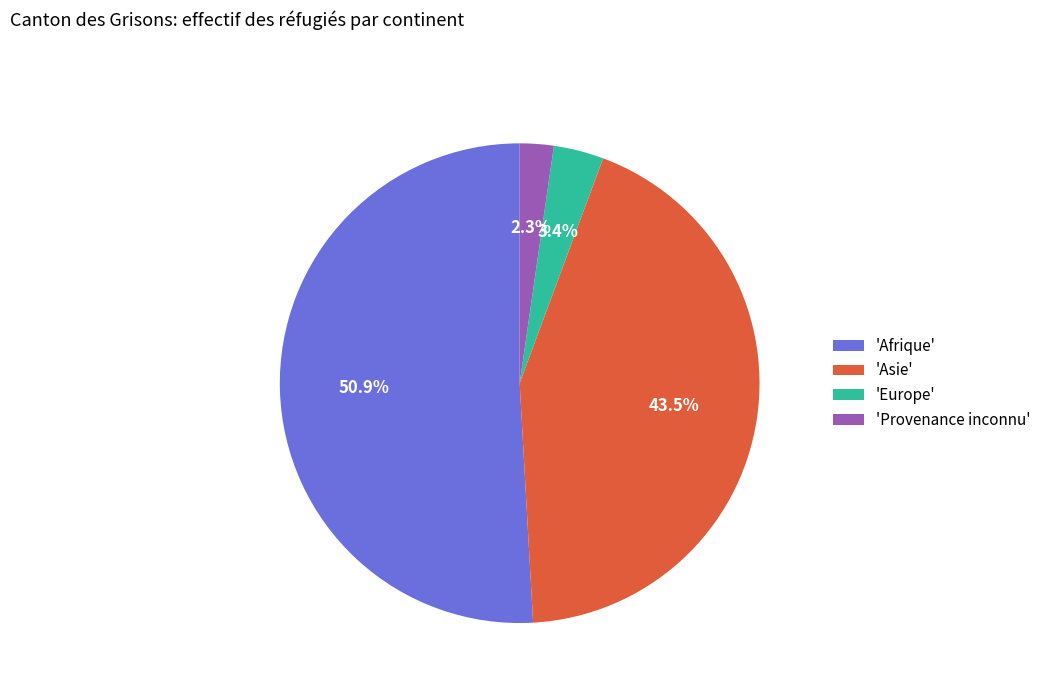

How many slices are in this pie chart?

4